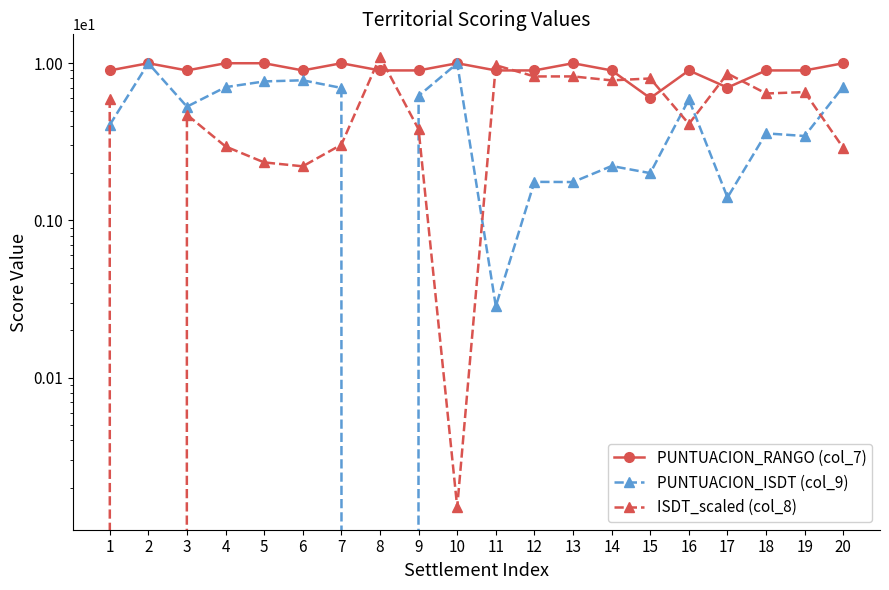

What is the difference between the PUNTUACION_ISDT (col_9) values at 15 and 1?

2.0